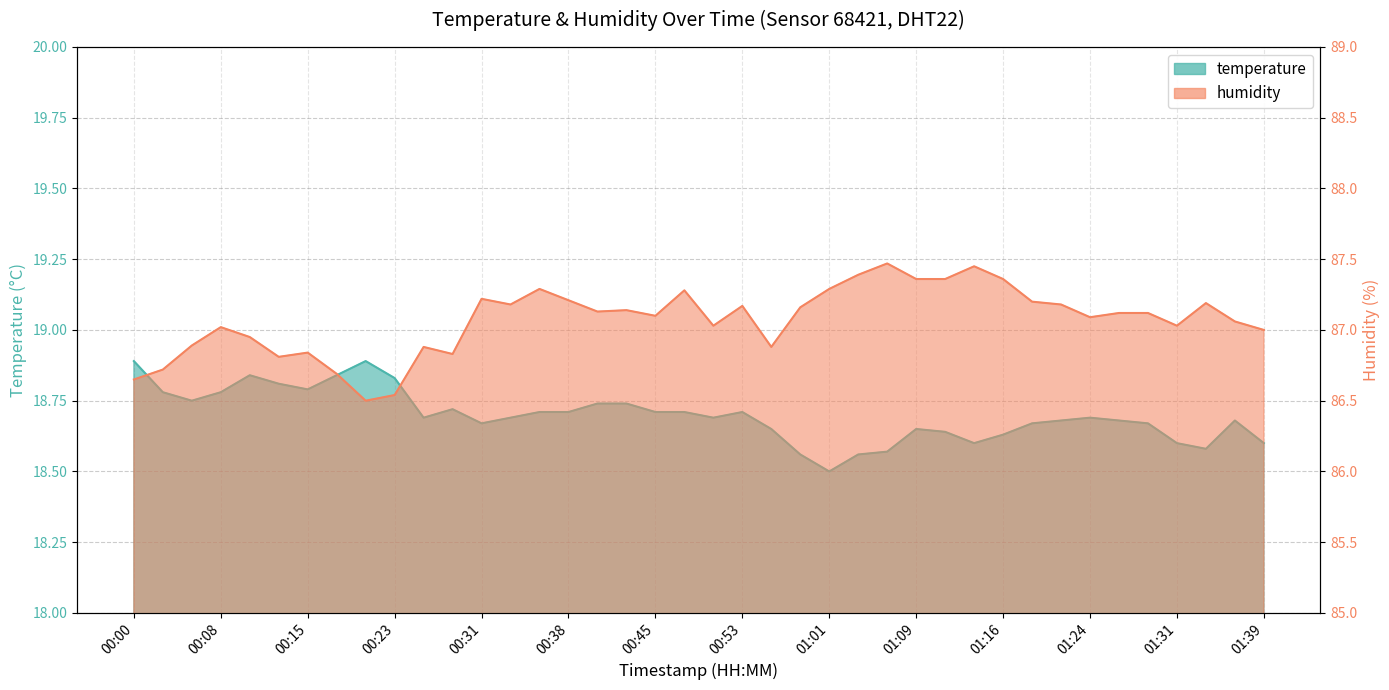

What is the spread (max minus min) of values at 00:20?

67.6